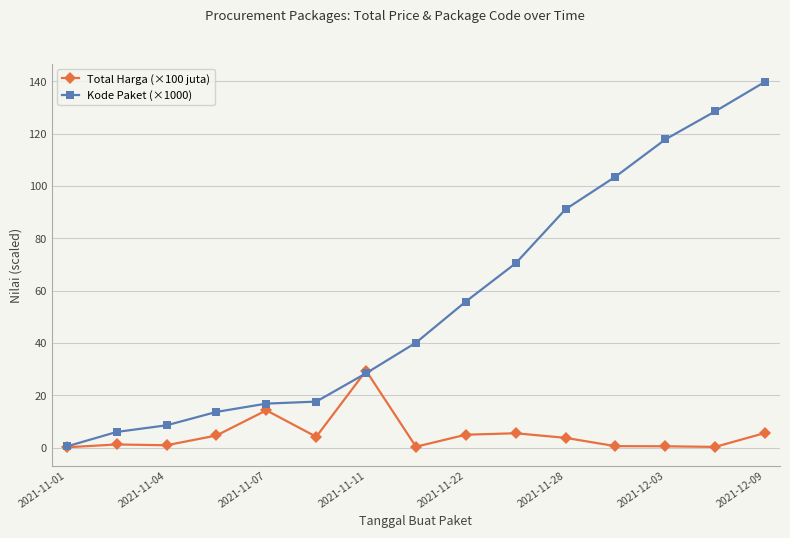

True or false: Total Harga (×100 juta) has more than 1 interior local peaks.

True